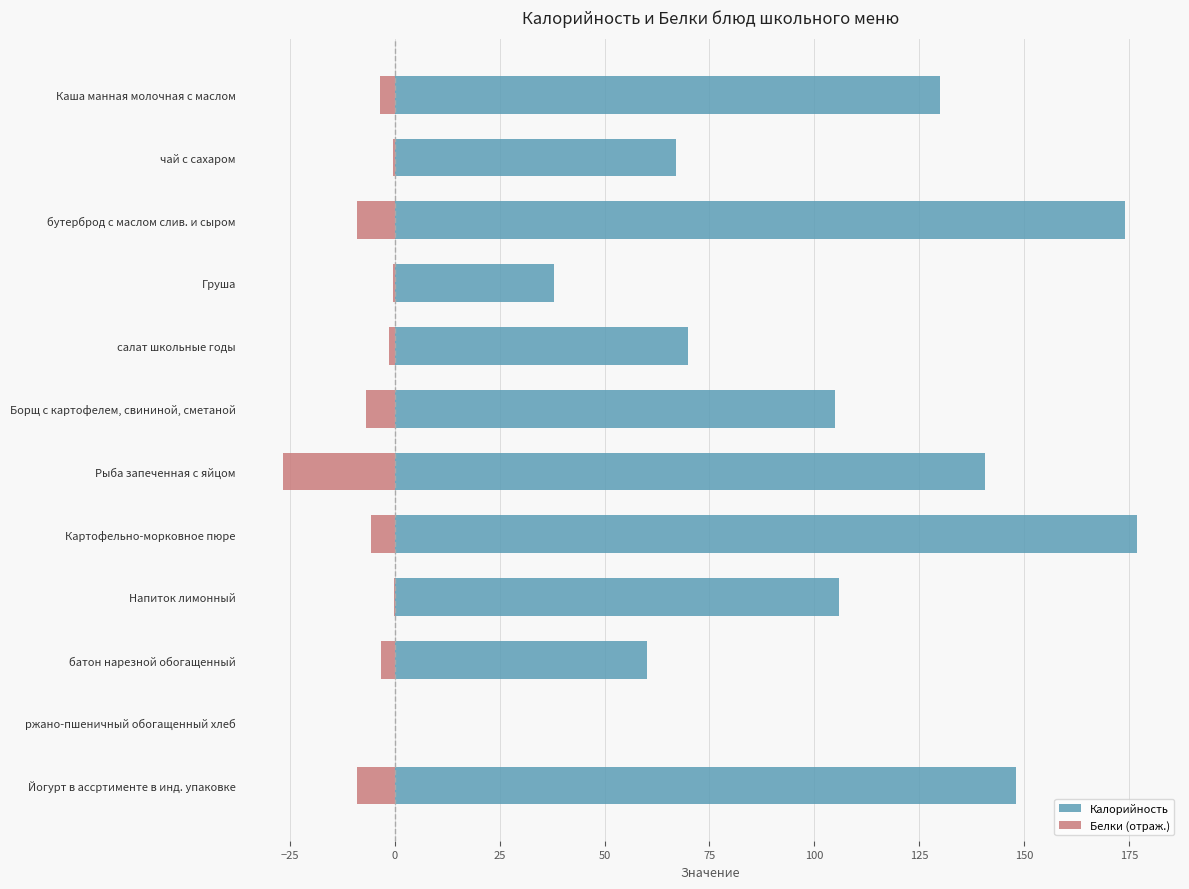

What is the lowest value of the Белки (отраж.) series?

-26.6